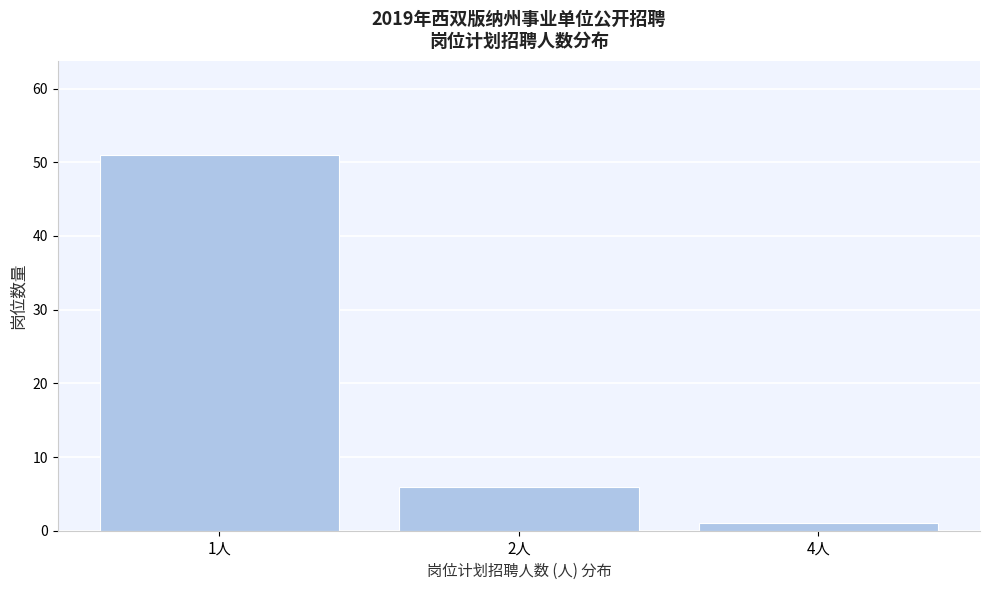

Reading left to right, extract all data points from this chart.

1人=51	2人=6	4人=1